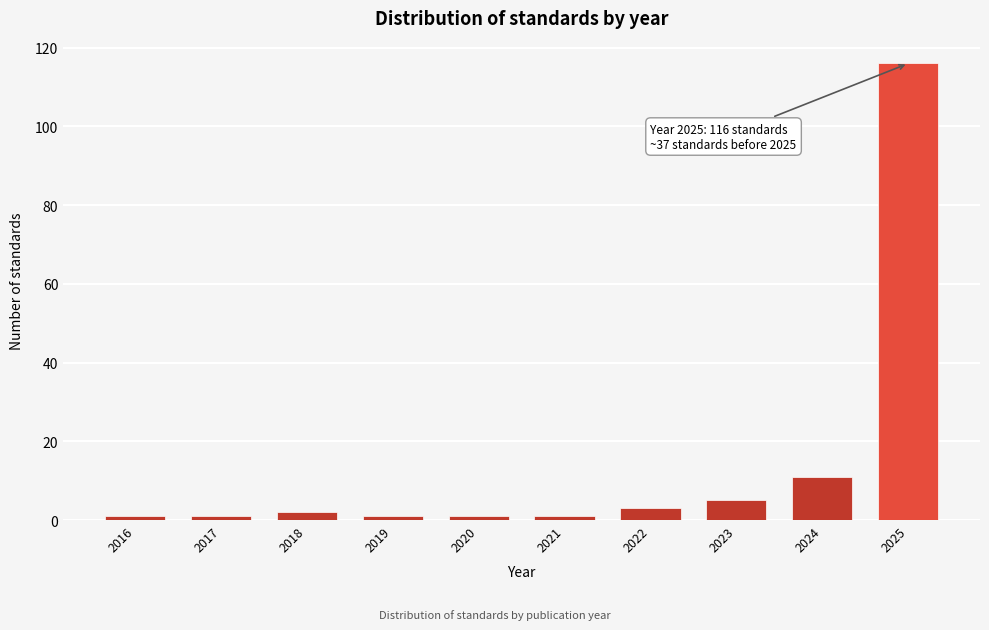

Reading right to left, what are all the values shown in this chart?

116	11	5	3	1	1	1	2	1	1